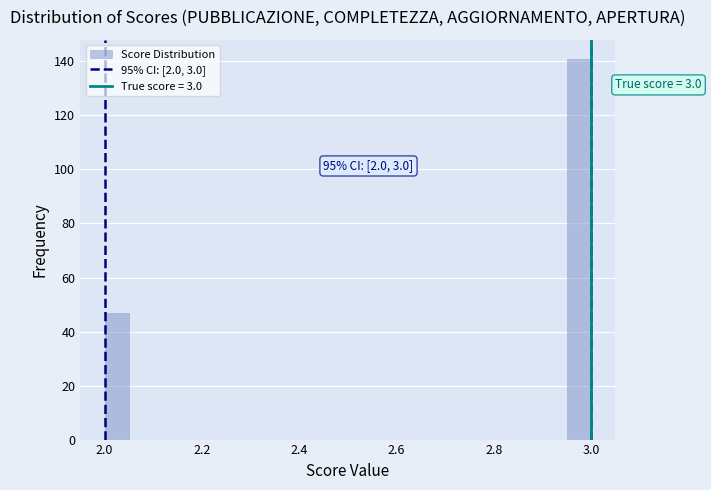

Around what value on the x-axis is the tallest bar? Give the approximate position of its centre, as read against the axis.

2.98